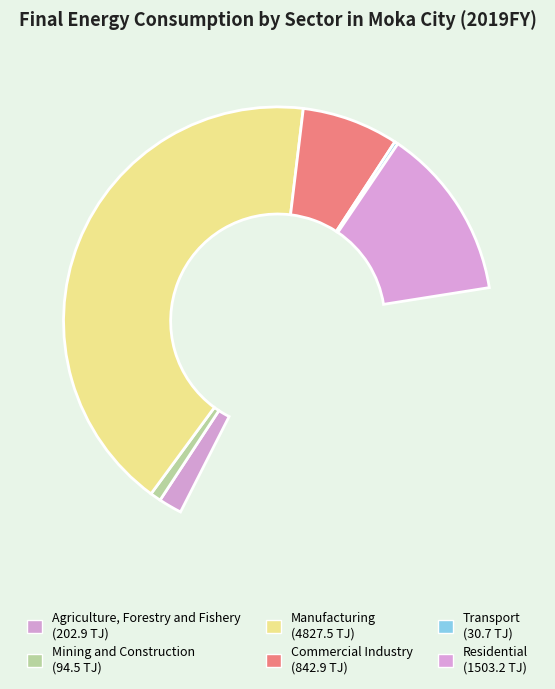

To the nearest percent, what is the average slice percentage?

17%